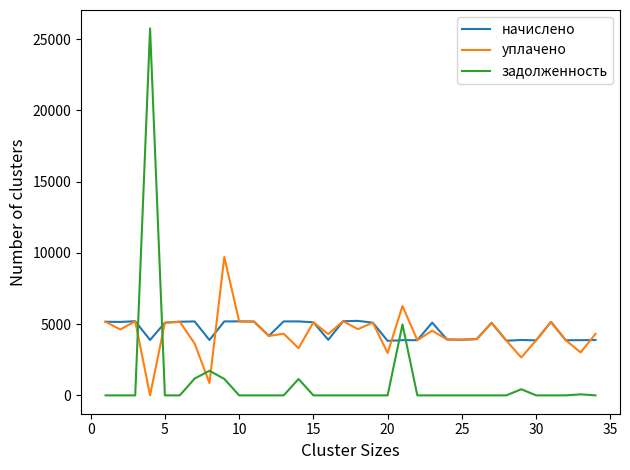

Which series ends up on top after the final intersection of уплачено and начислено?

уплачено